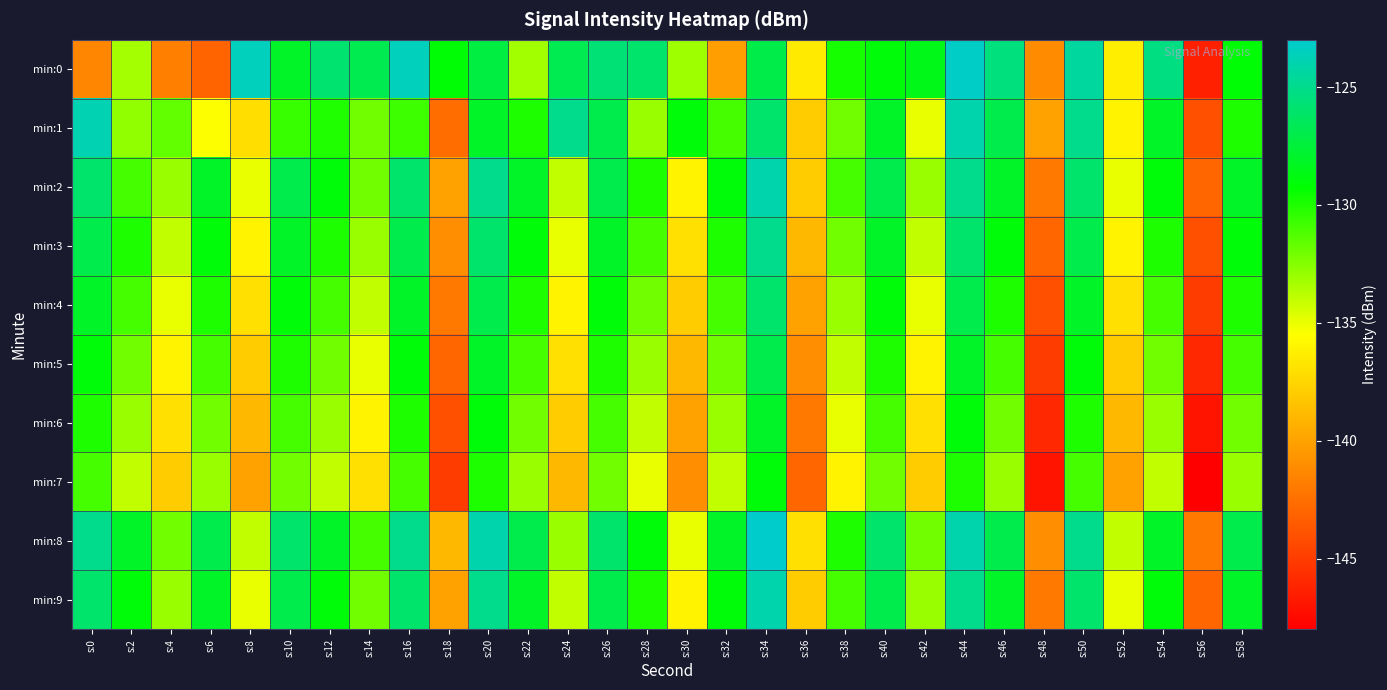

Rank the series at s:32 from highest to lowest value.

min:8, min:2, min:9, min:3, min:1, min:4, min:5, min:6, min:7, min:0